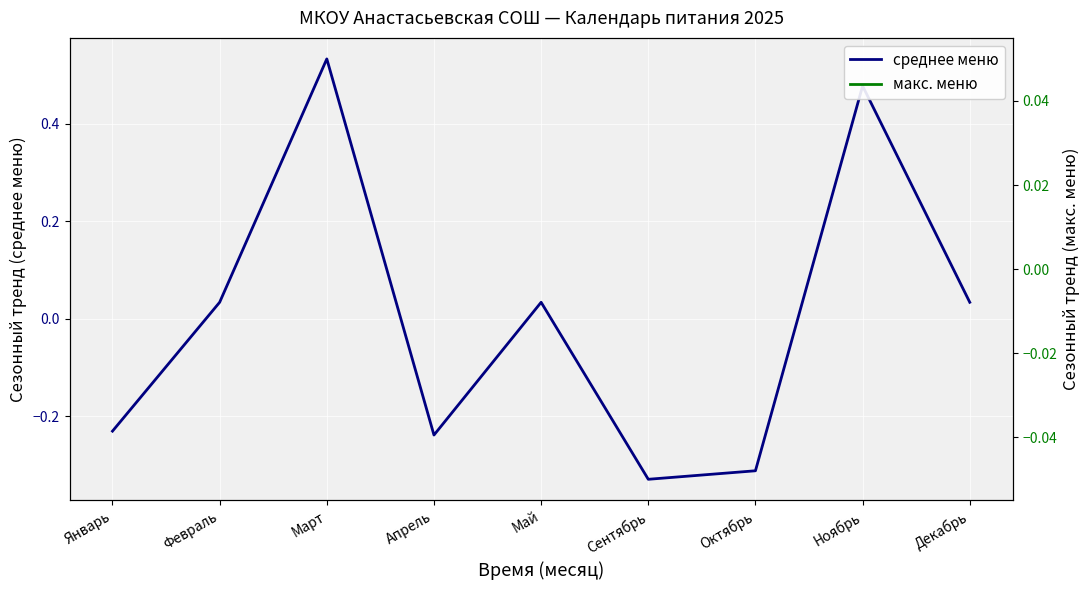

What are all the series names shown in the legend?

среднее меню, макс. меню